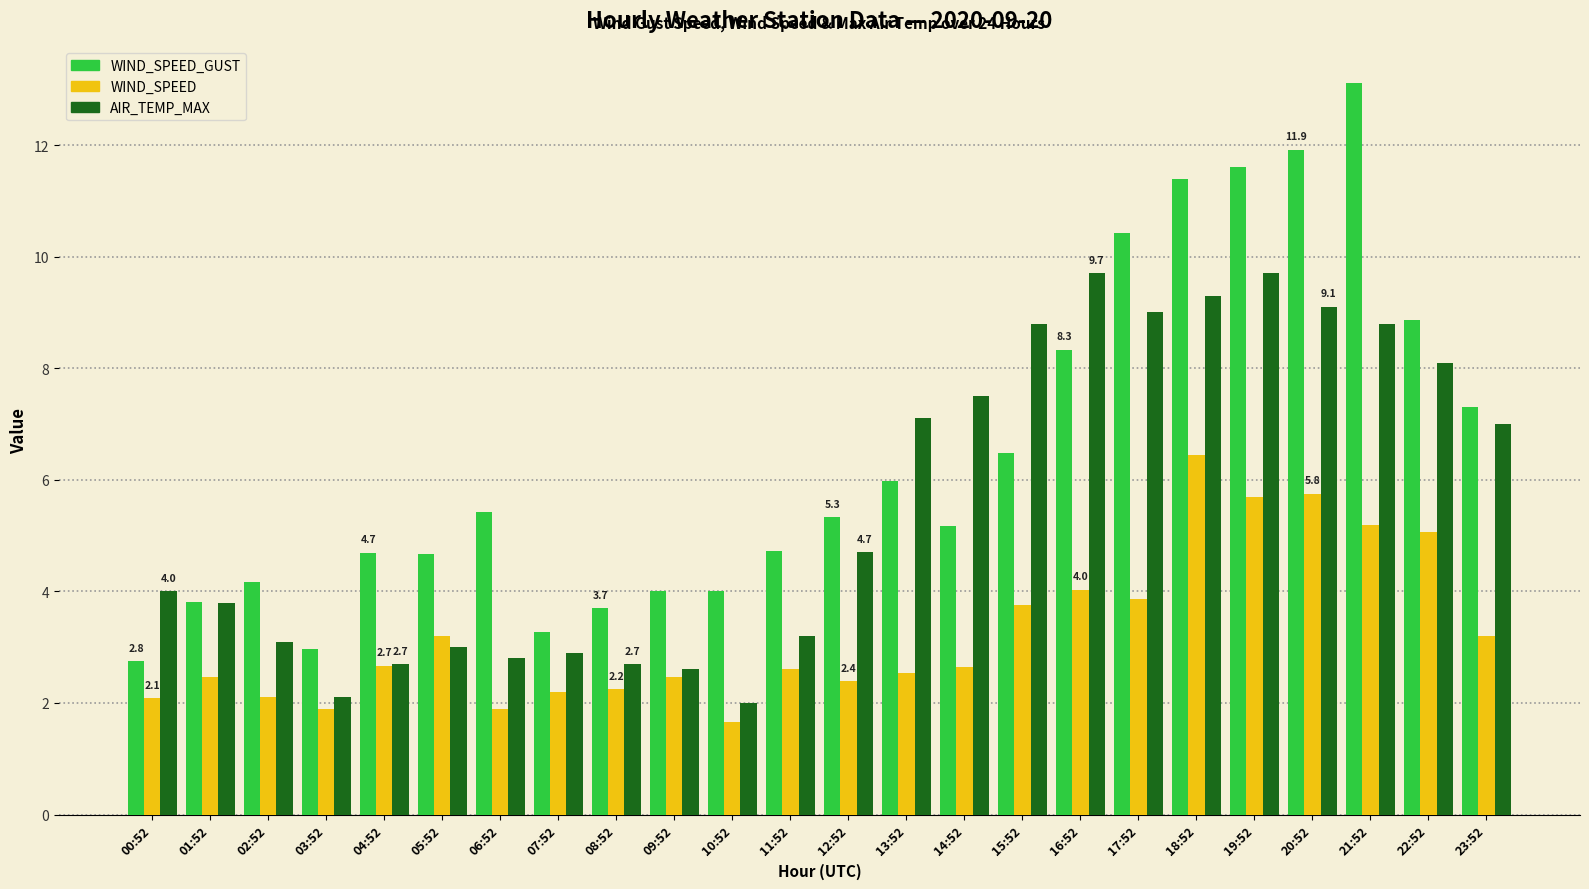

What is the highest value of the AIR_TEMP_MAX series?

9.7